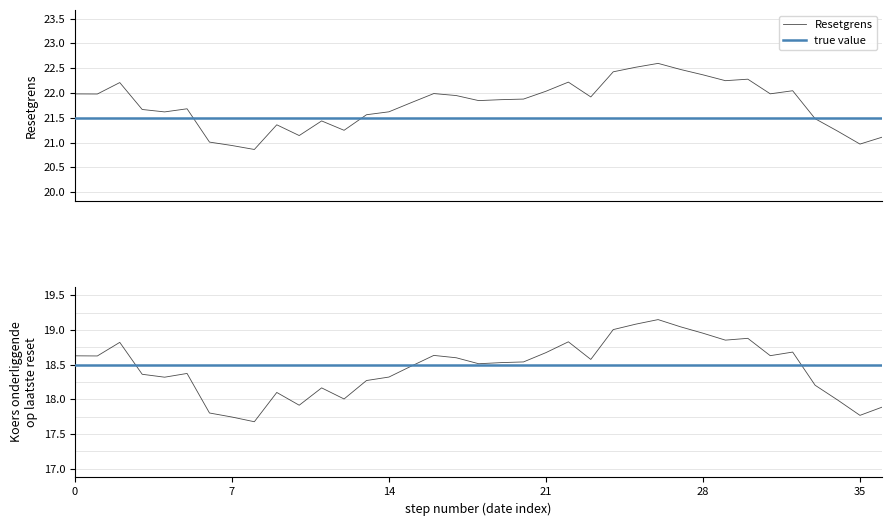

What is the maximum value for Resetgrens?

22.6